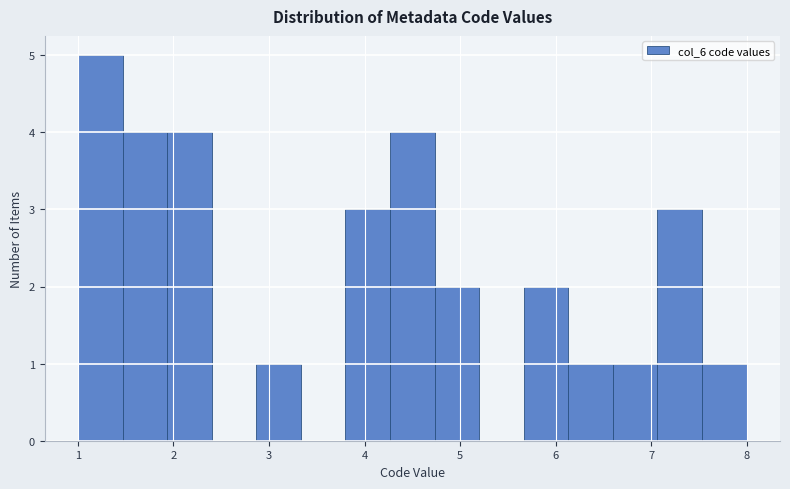

Reading left to right, transcribe this chart: for each bar, give the range it covers on the x-axis and its height. Neither the bar edges nor the heights are printed on the chart, so give them approximately, as read against the axes.

1.0 to 1.5: 5
1.5 to 1.9: 4
1.9 to 2.4: 4
2.4 to 2.9: 0
2.9 to 3.3: 1
3.3 to 3.8: 0
3.8 to 4.3: 3
4.3 to 4.7: 4
4.7 to 5.2: 2
5.2 to 5.7: 0
5.7 to 6.1: 2
6.1 to 6.6: 1
6.6 to 7.1: 1
7.1 to 7.5: 3
7.5 to 8.0: 1